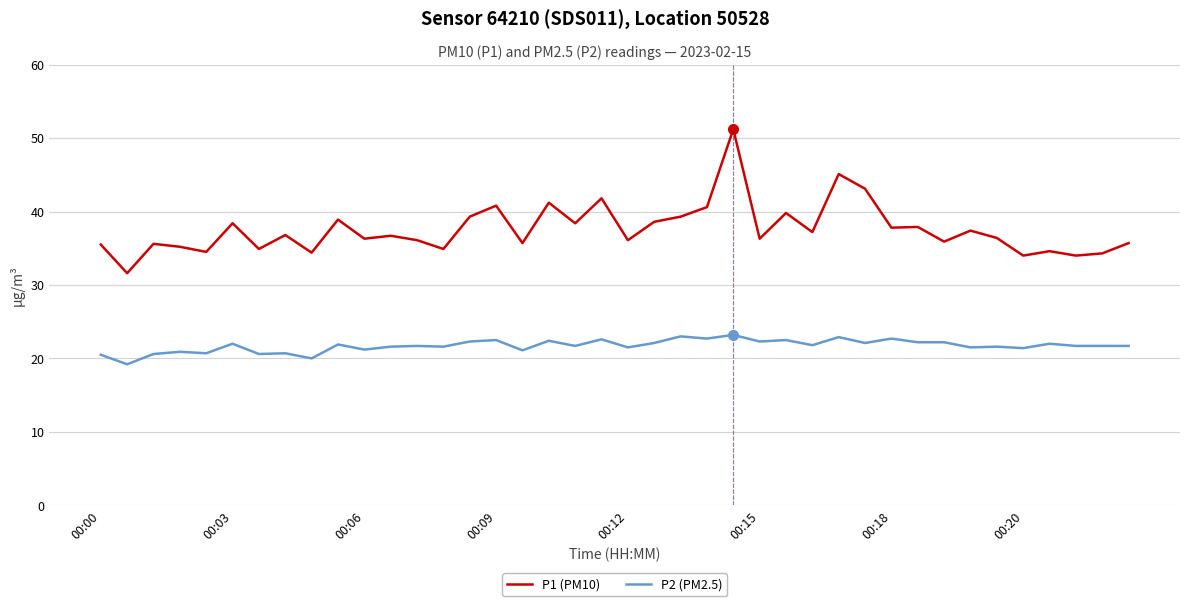

What is the greatest value displayed?

51.2